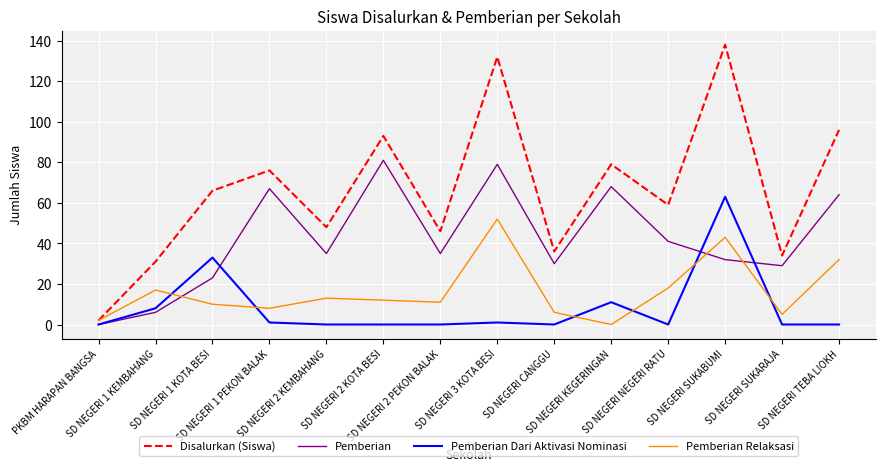

At which label does Pemberian first exceed 35?

SD NEGERI 1 PEKON BALAK